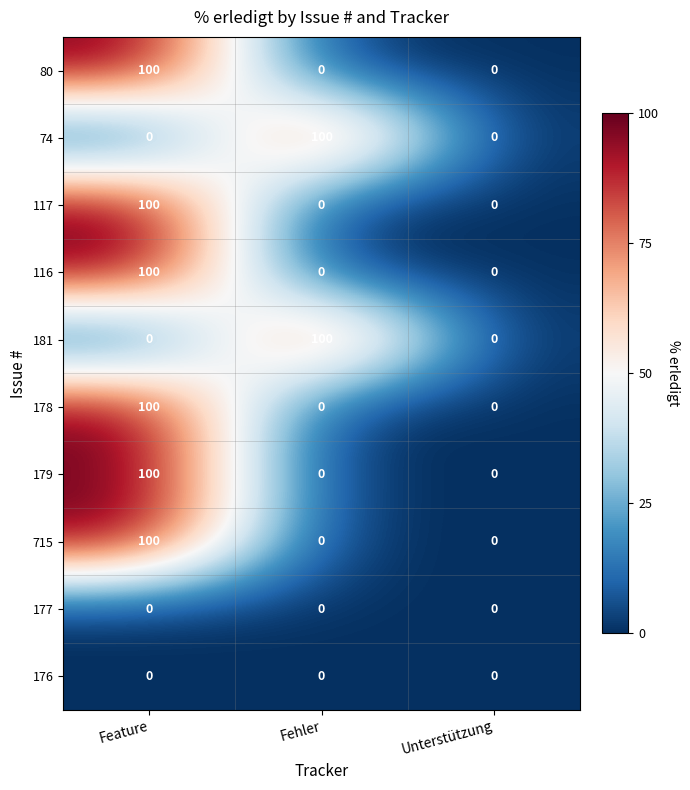

How many 80 values are between 0 and 100?

3